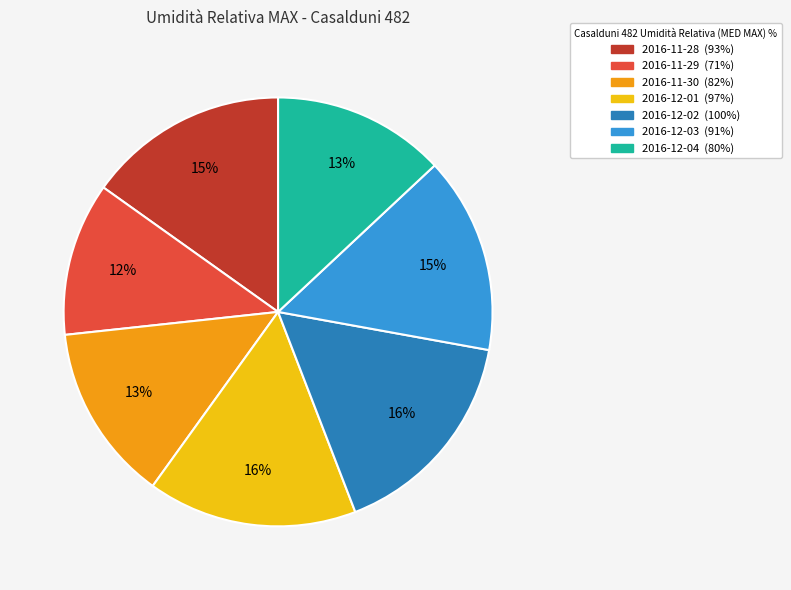

The 2016-11-28 slice represents 7% of the pie. True or false?

False